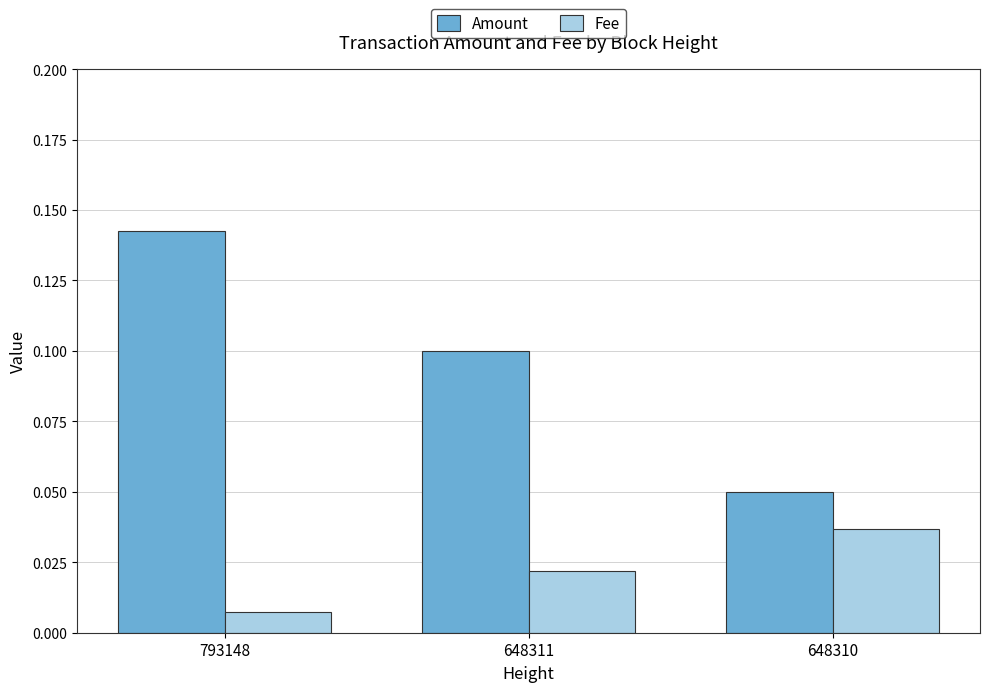

Which series has the largest range (max minus min)?

Amount